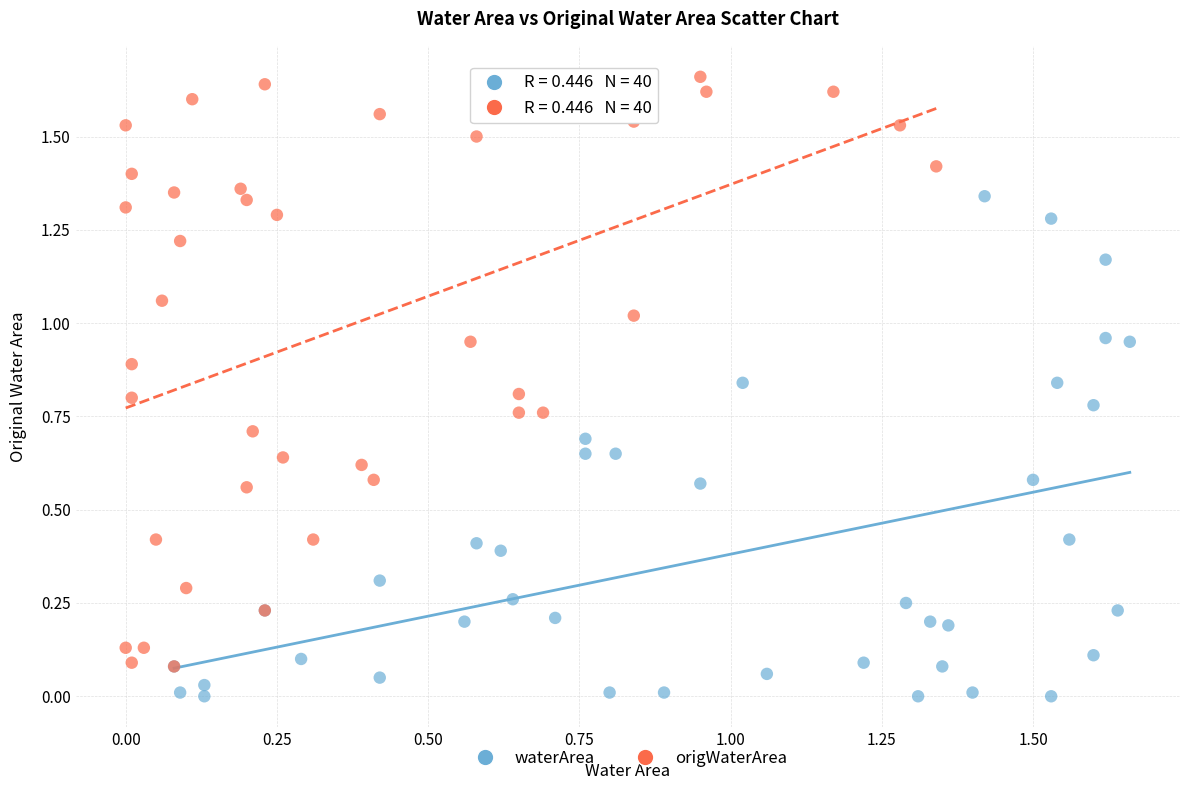

Which series has the largest Y range (max minus min)?

origWaterArea